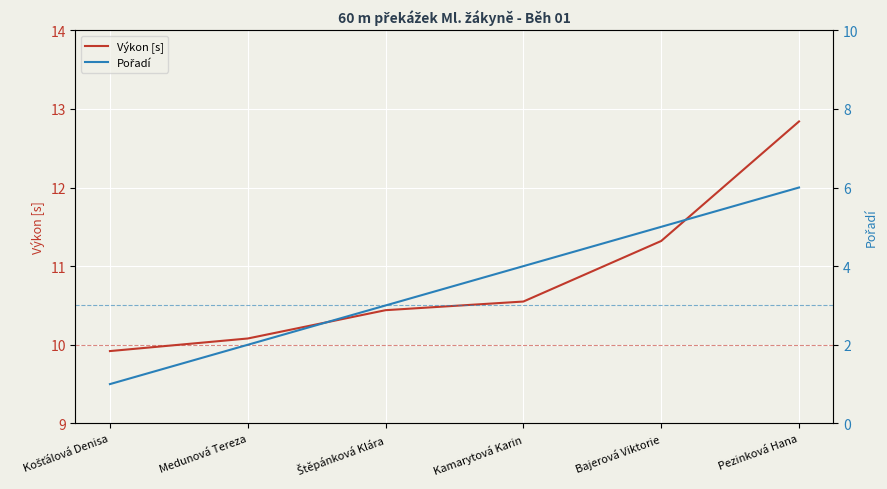

Reading left to right, list all the values displayed in this chart.

Výkon [s]: 9.9	10.1	10.4	10.6	11.3	12.8
Pořadí: 1.0	2.0	3.0	4.0	5.0	6.0